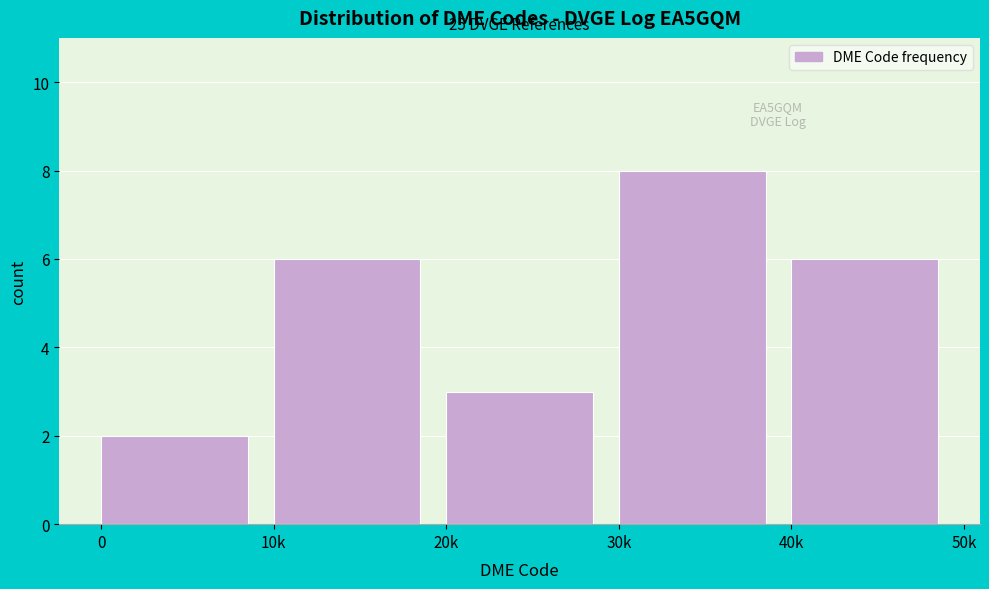

Reading left to right, list all the values displayed in this chart.

0=2	10k=6	20k=3	30k=8	40k=6